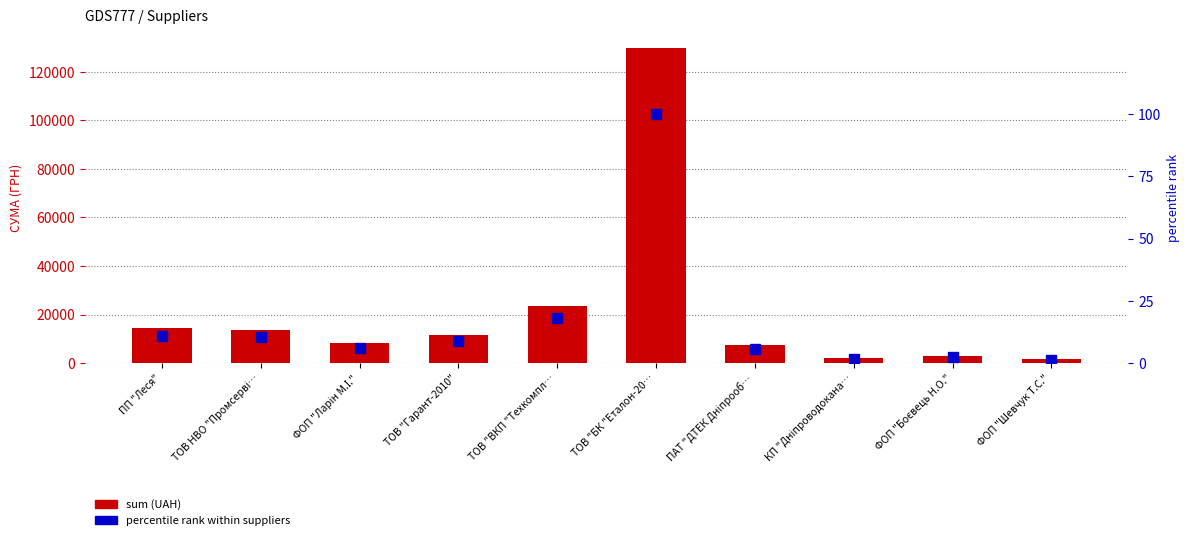

List the series in order of their peak value, highest first.

sum (UAH), percentile rank within suppliers